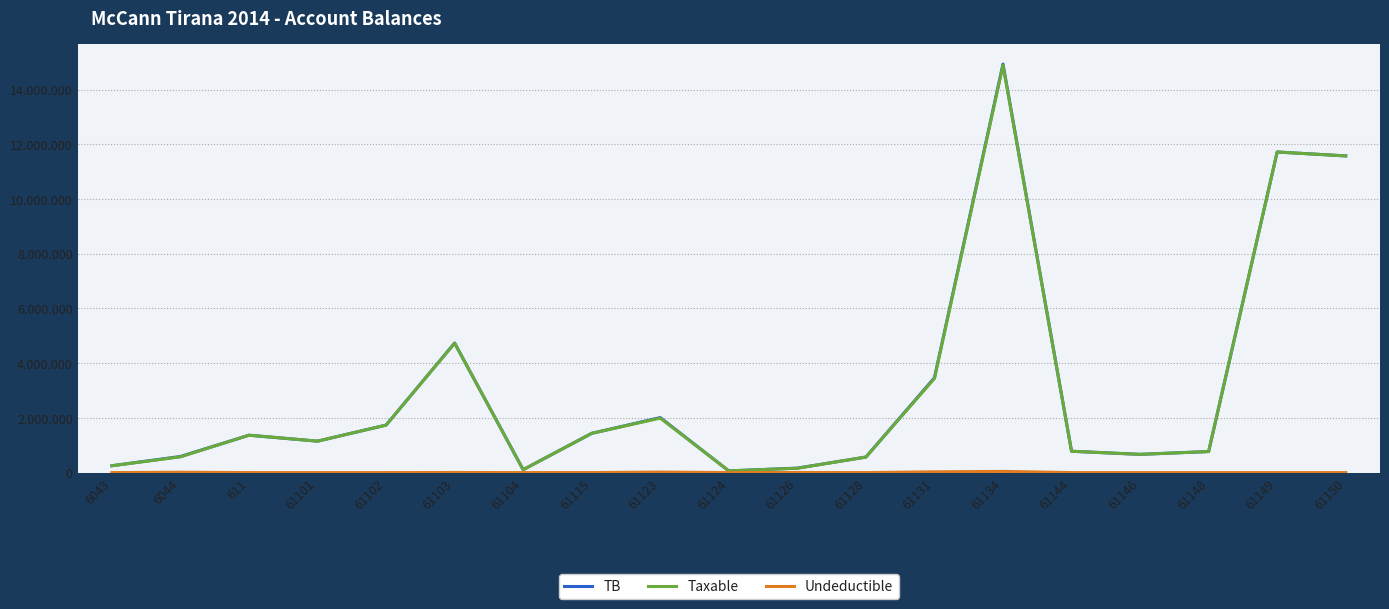

Read the TB value at 61149.

11717876.6